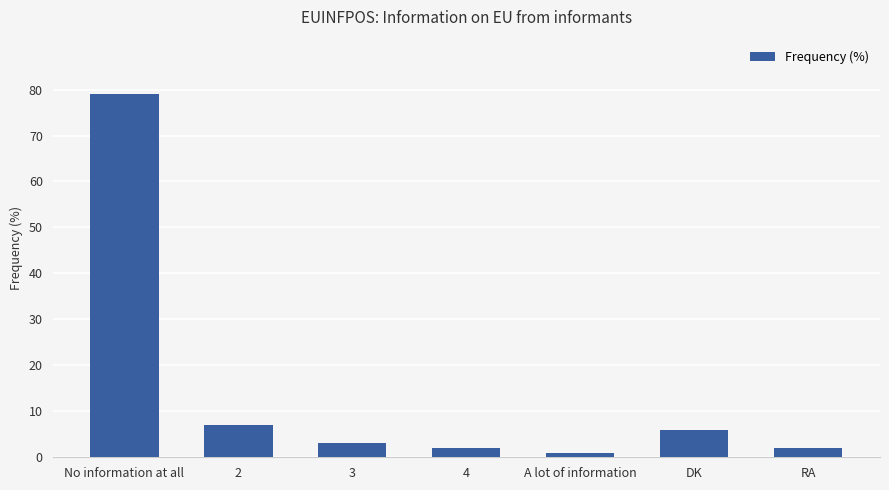

How many bars are there in total?

7